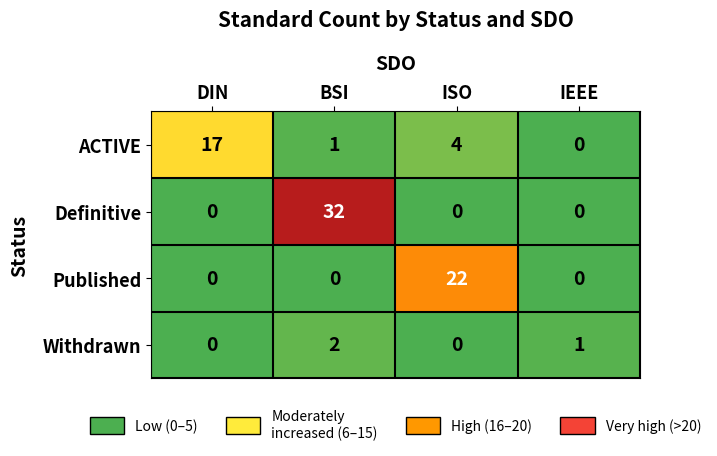

Reading left to right, list all the values displayed in this chart.

ACTIVE: DIN=17	BSI=1	ISO=4	IEEE=0
Definitive: DIN=0	BSI=32	ISO=0	IEEE=0
Published: DIN=0	BSI=0	ISO=22	IEEE=0
Withdrawn: DIN=0	BSI=2	ISO=0	IEEE=1